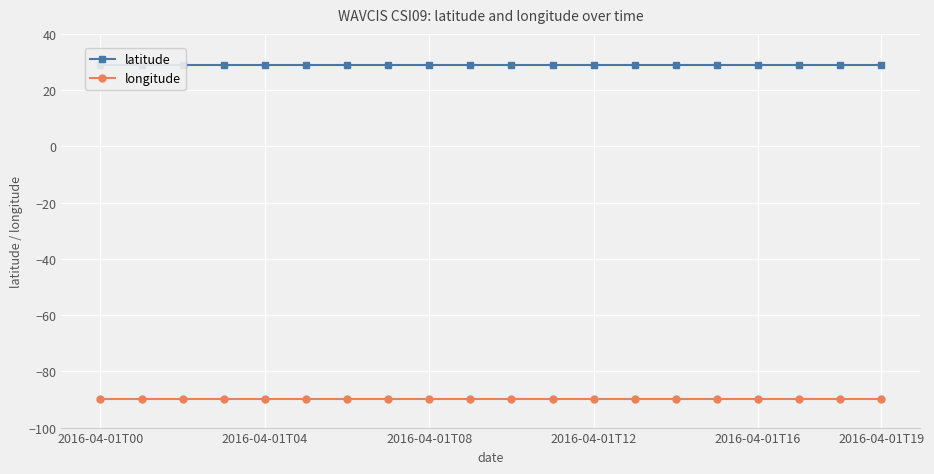

What is the label of the 13th point from the left?

2016-04-01T12